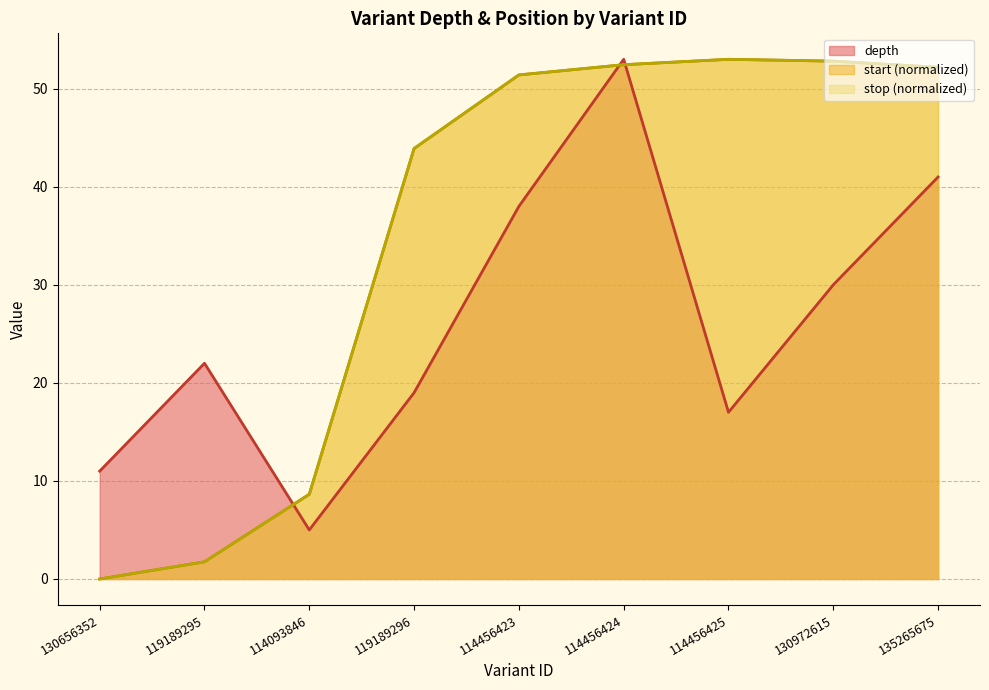

Is it true that start equals 0.7 at 119189295?

False